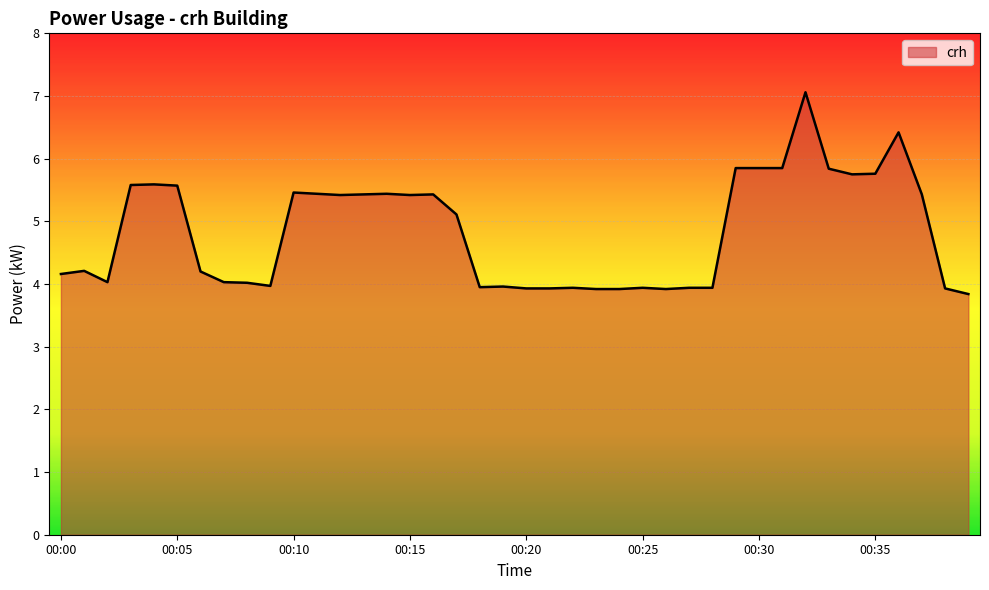

How many values are below 5?

20